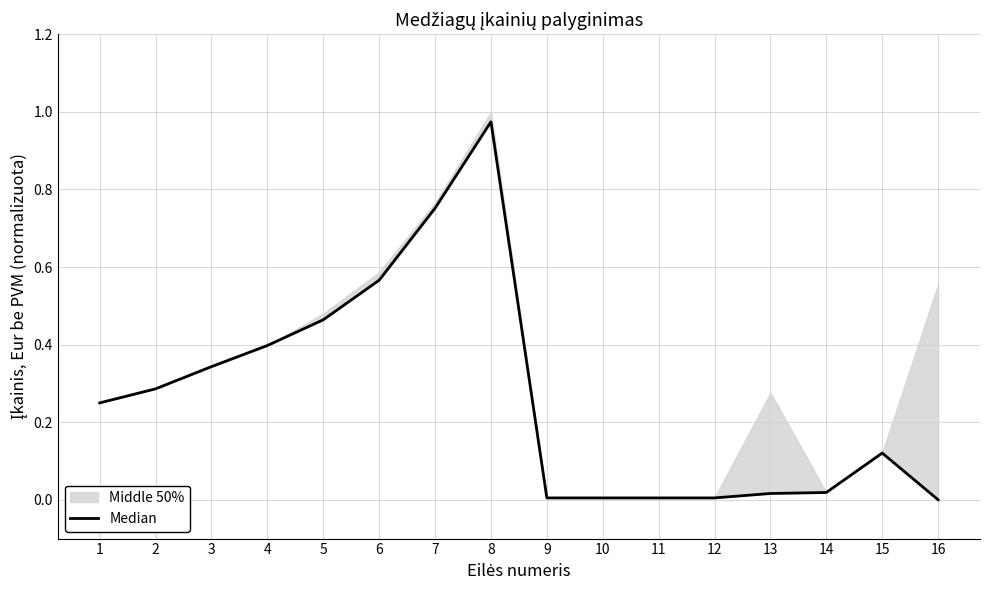

What is the change in value from 2 to 9?

-0.3